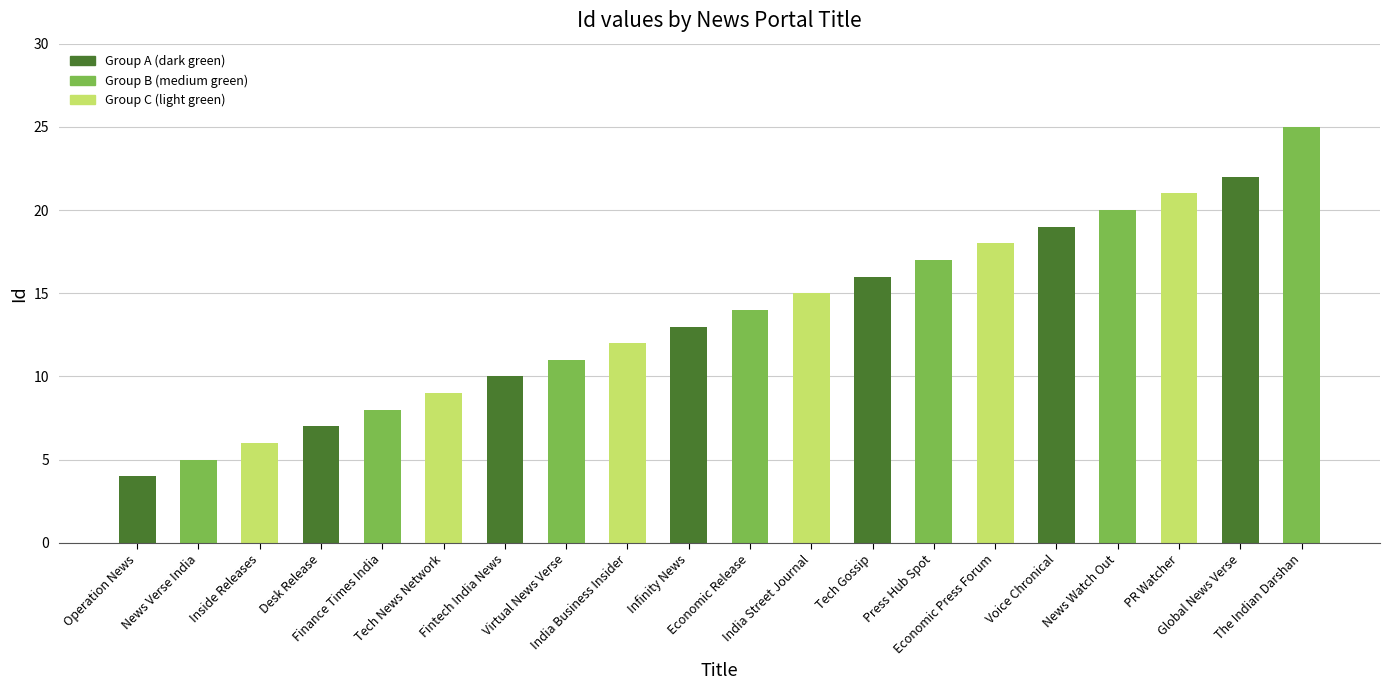

Reading right to left, extract all data points from this chart.

25	22	21	20	19	18	17	16	15	14	13	12	11	10	9	8	7	6	5	4